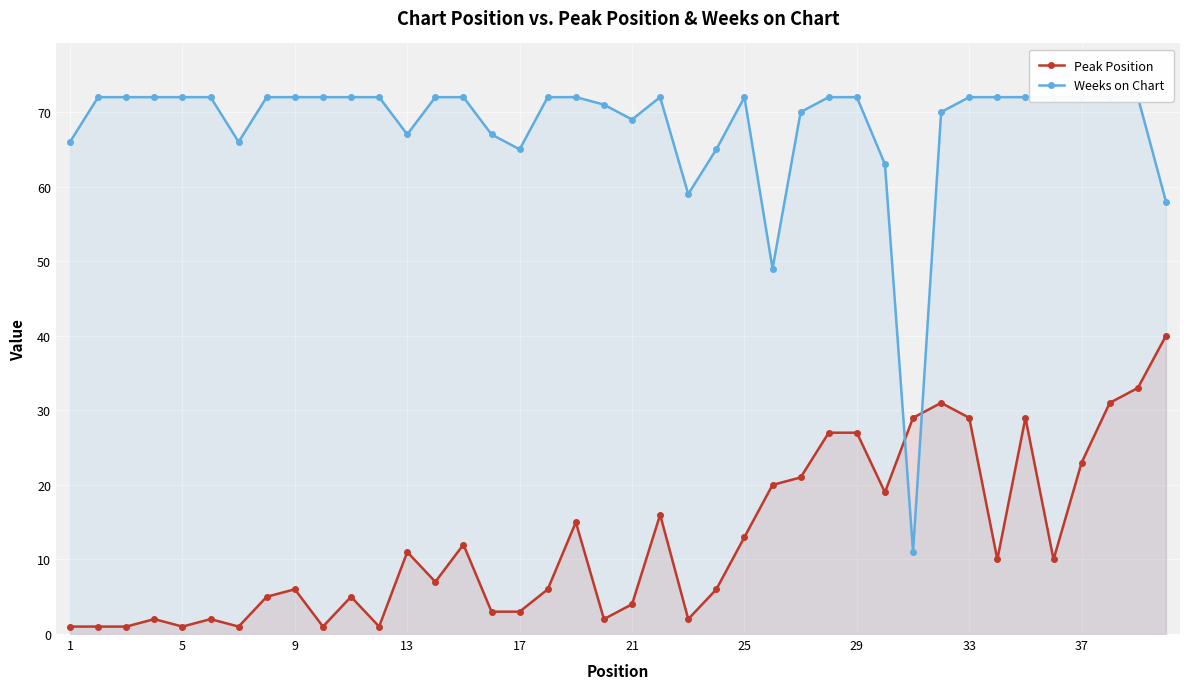

Reading left to right, what are all the values shown in this chart?

Peak Position: 1	1	1	2	1	2	1	5	6	1	5	1	11	7	12	3	3	6	15	2	4	16	2	6	13	20	21	27	27	19	29	31	29	10	29	10	23	31	33	40
Weeks on Chart: 66	72	72	72	72	72	66	72	72	72	72	72	67	72	72	67	65	72	72	71	69	72	59	65	72	49	70	72	72	63	11	70	72	72	72	72	72	72	72	58